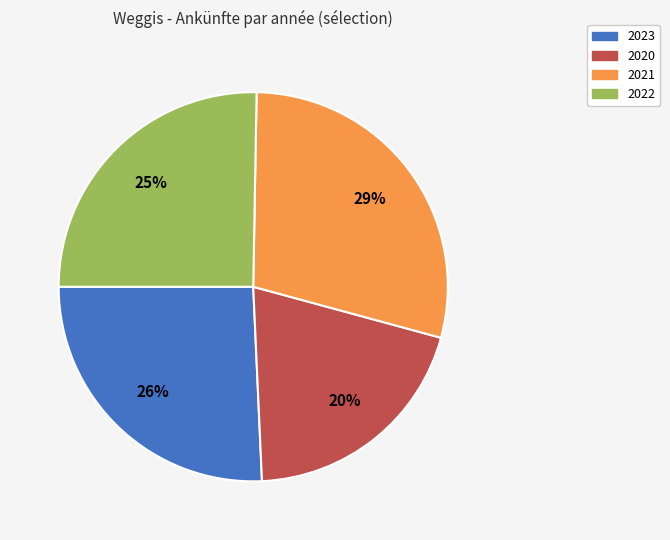

What is the largest slice in the pie chart?

2021